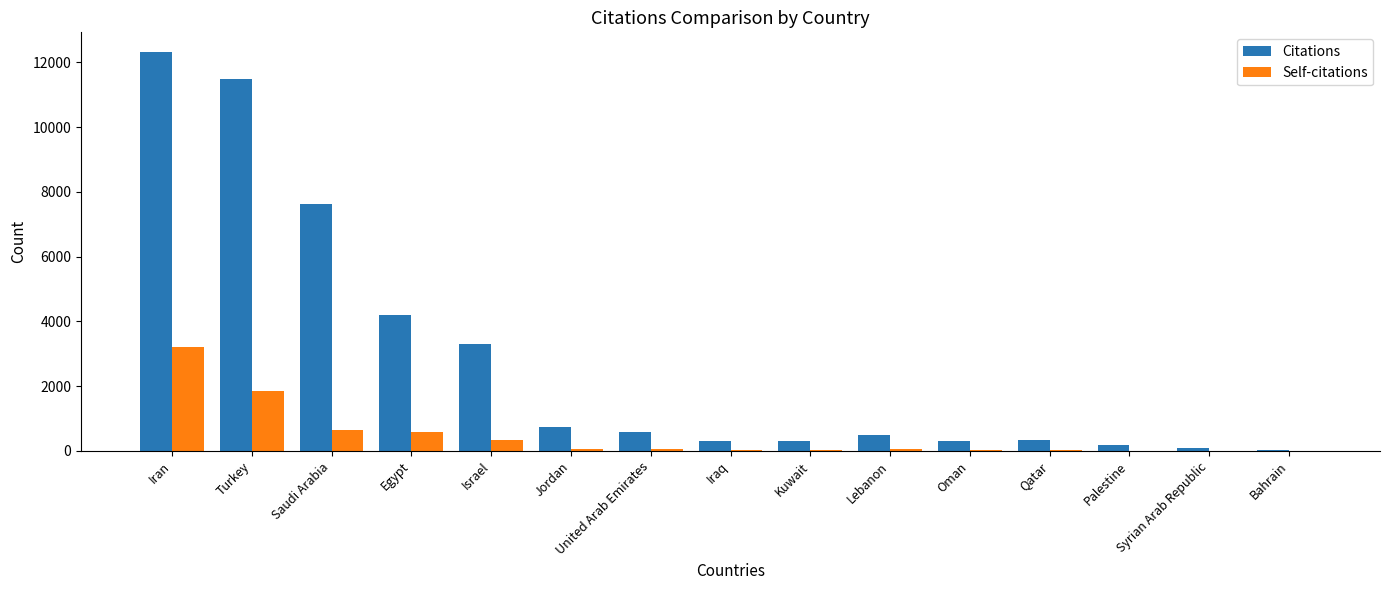

What is the sum of all Citations values?

42264